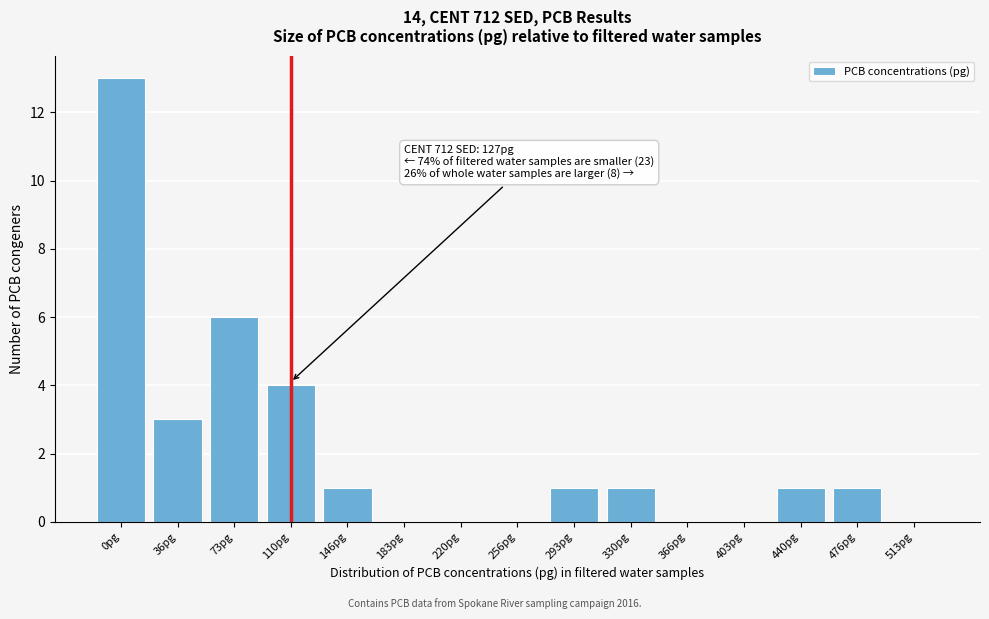

Reading left to right, transcribe all the data shown in this chart.

0pg=13	36pg=3	73pg=6	110pg=4	146pg=1	183pg=0	220pg=0	256pg=0	293pg=1	330pg=1	366pg=0	403pg=0	440pg=1	476pg=1	513pg=0